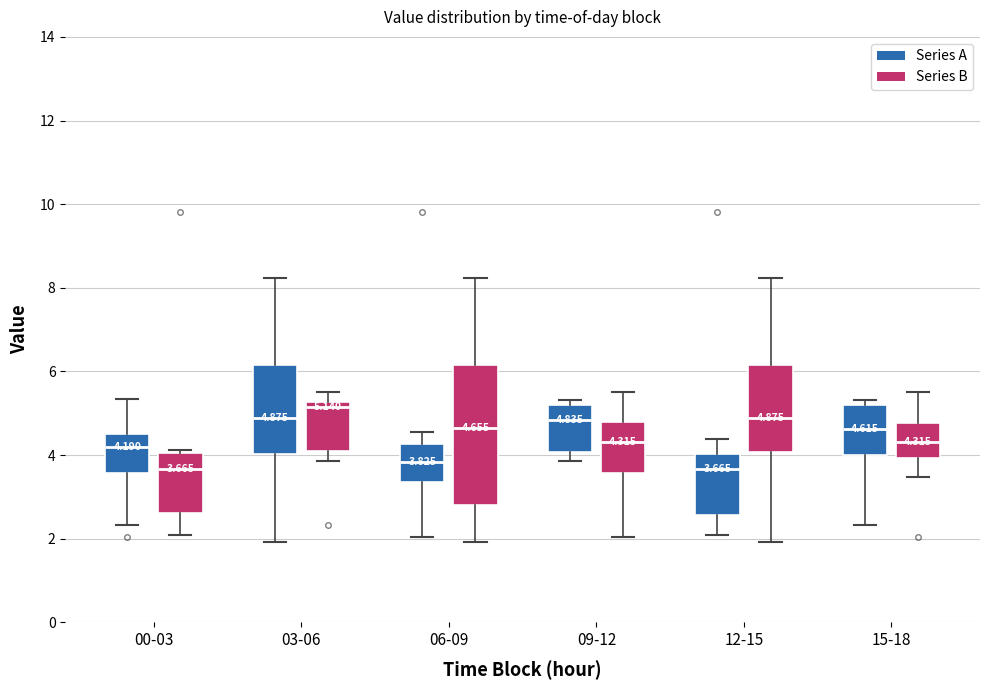

Comparing the boxes themselves (not the whiskers), which one is the tallest?

06-09 (Series B)